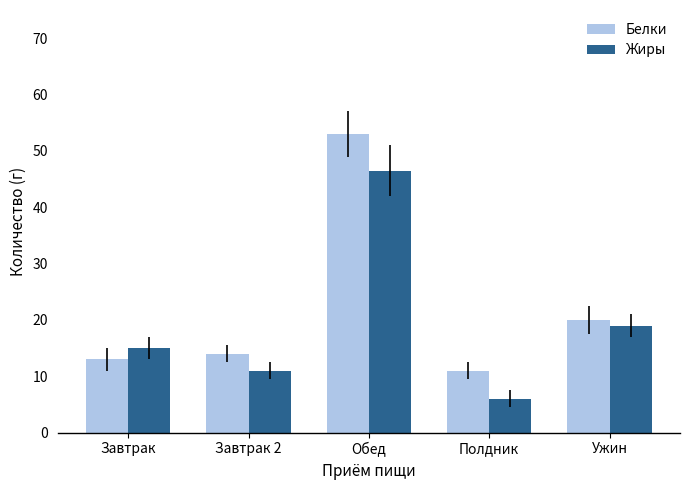

Reading left to right, extract all data points from this chart.

Белки: Завтрак=13.0	Завтрак 2=14.0	Обед=53.0	Полдник=11.0	Ужин=20.0
Жиры: Завтрак=15.0	Завтрак 2=11.0	Обед=46.5	Полдник=6.0	Ужин=19.0